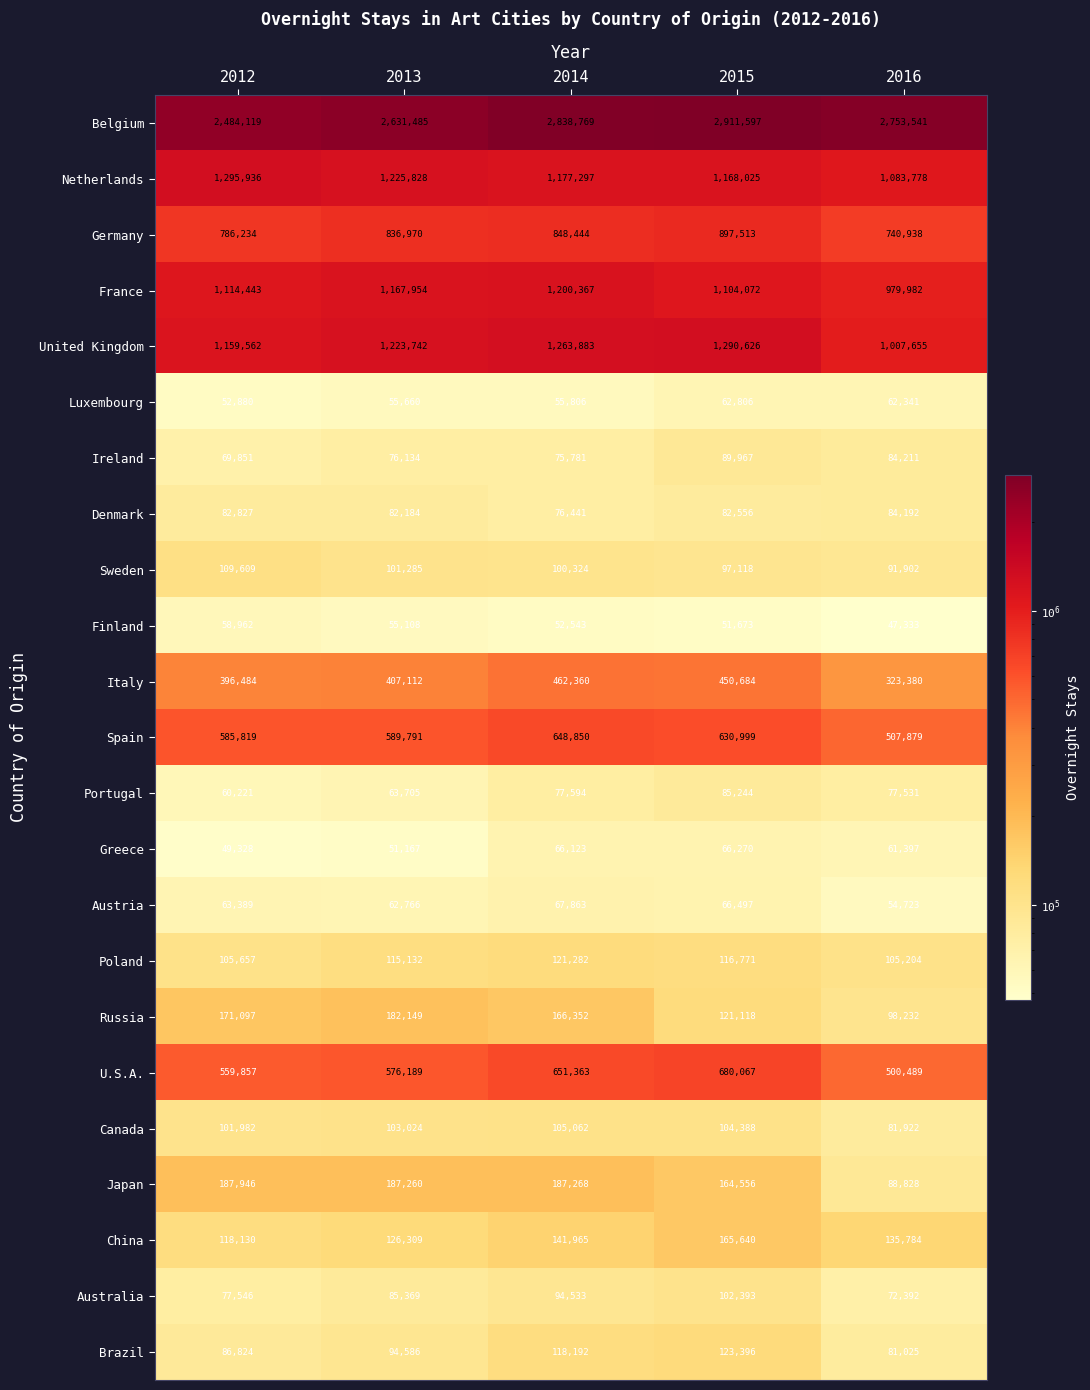

What is the greatest value displayed?

2911597